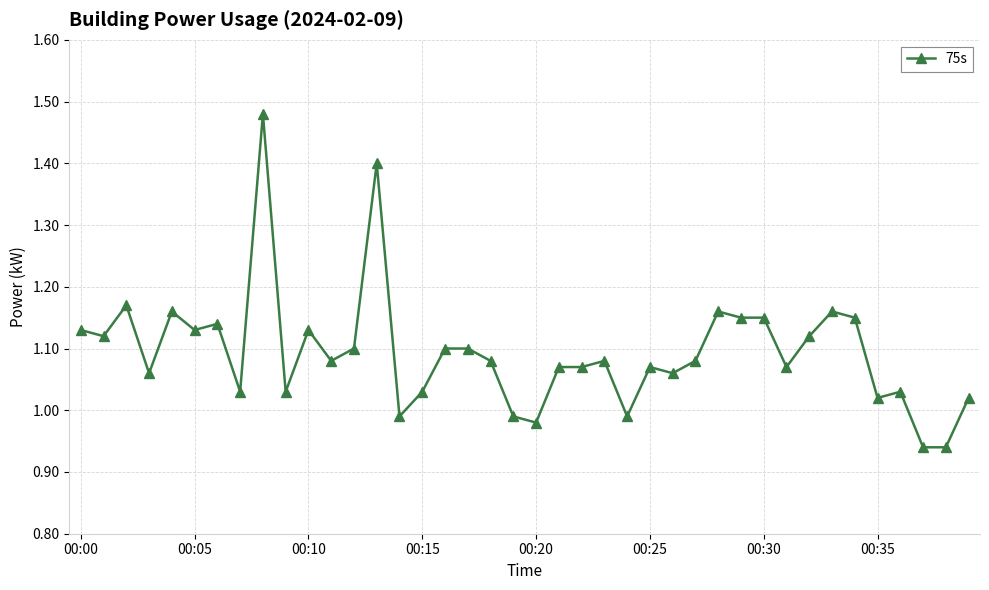

What is the sum of all values?

43.8